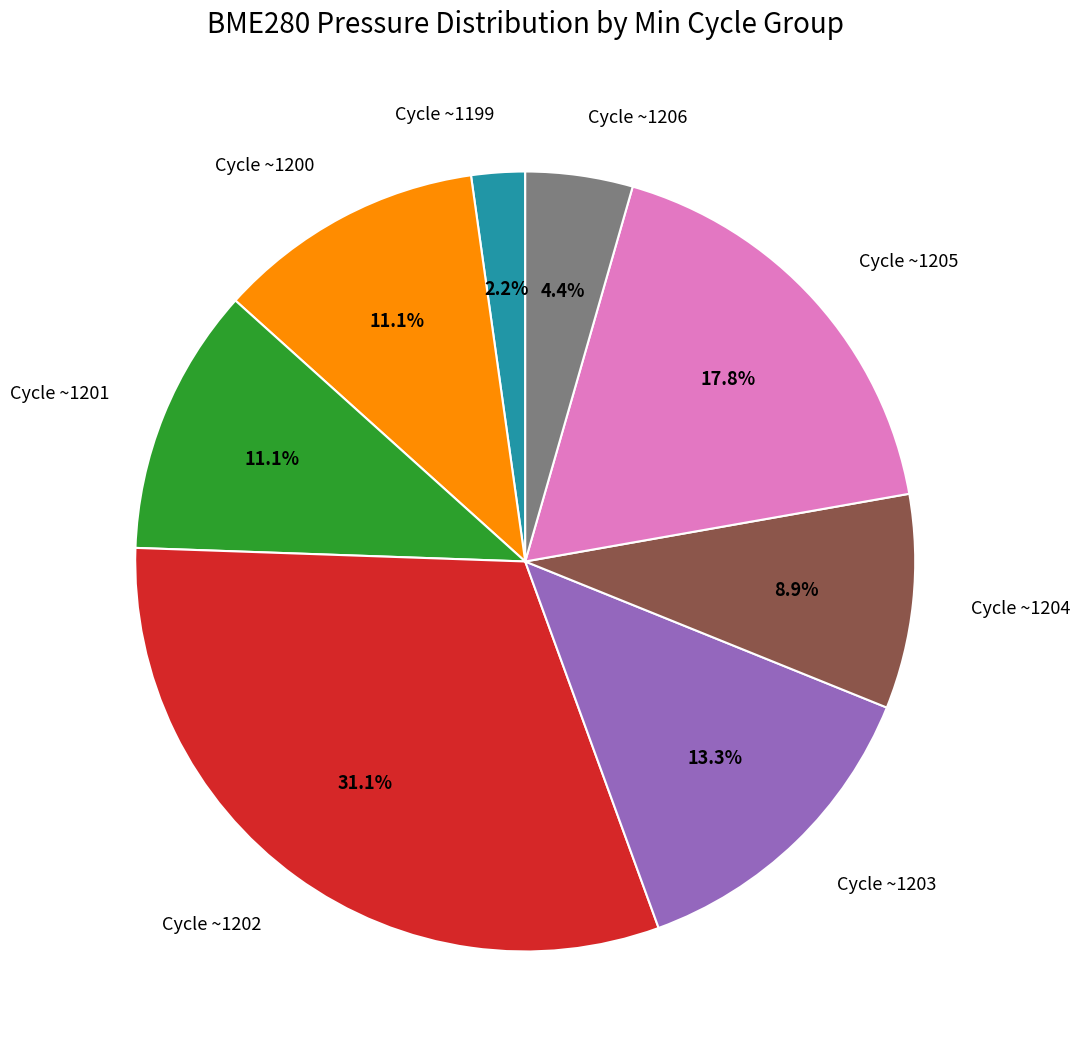

Which category has the biggest portion of the pie?

Cycle ~1202